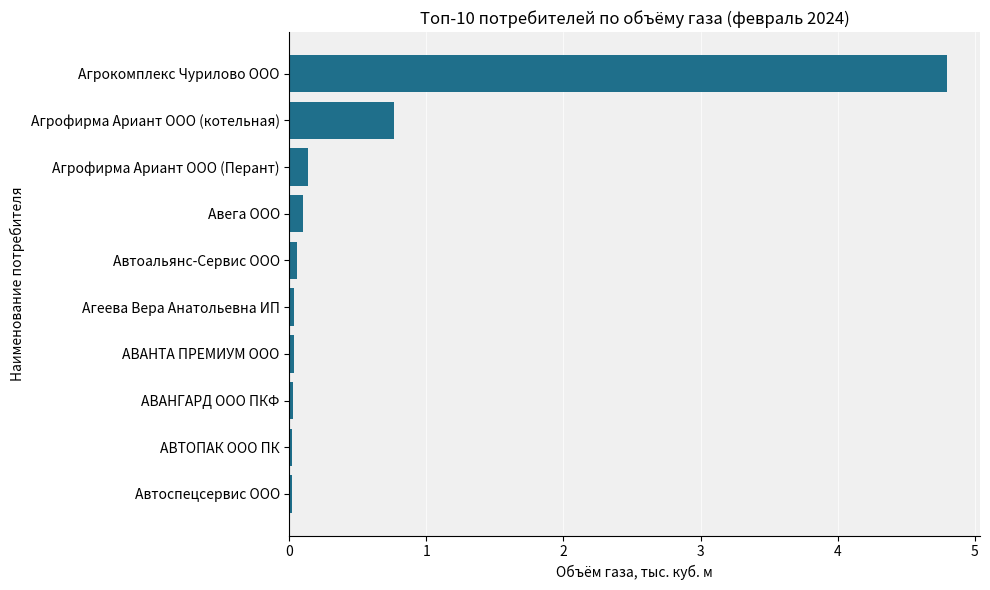

Where is the data nearest to the value 2?

Агрофирма Ариант ООО (котельная)